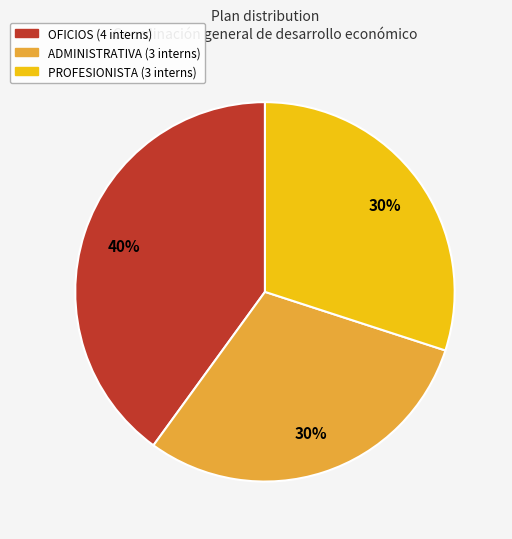

Is there any slice that represents more than half of the pie?

No